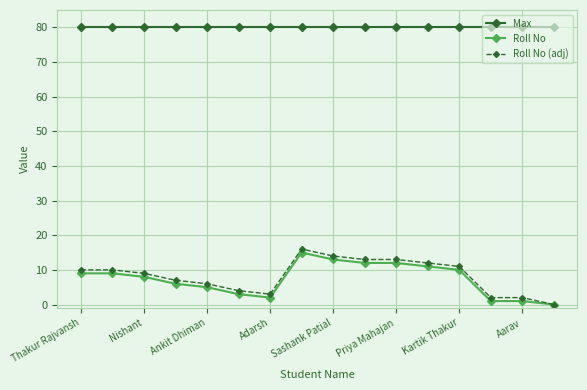

What is the sum of all Max values?

1280